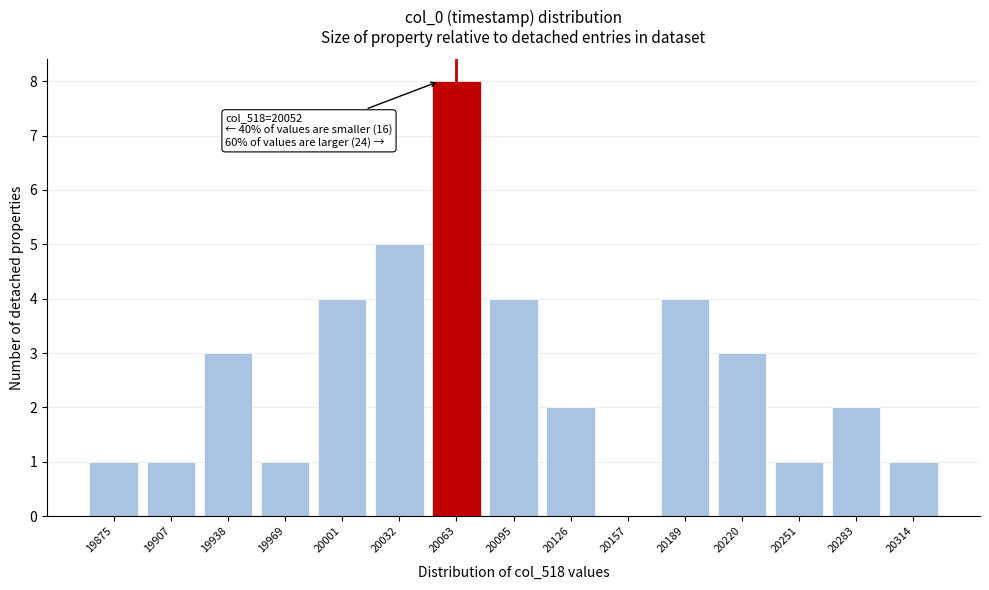

Over which range of the x-axis is the bar tallest?

20050 to 20080